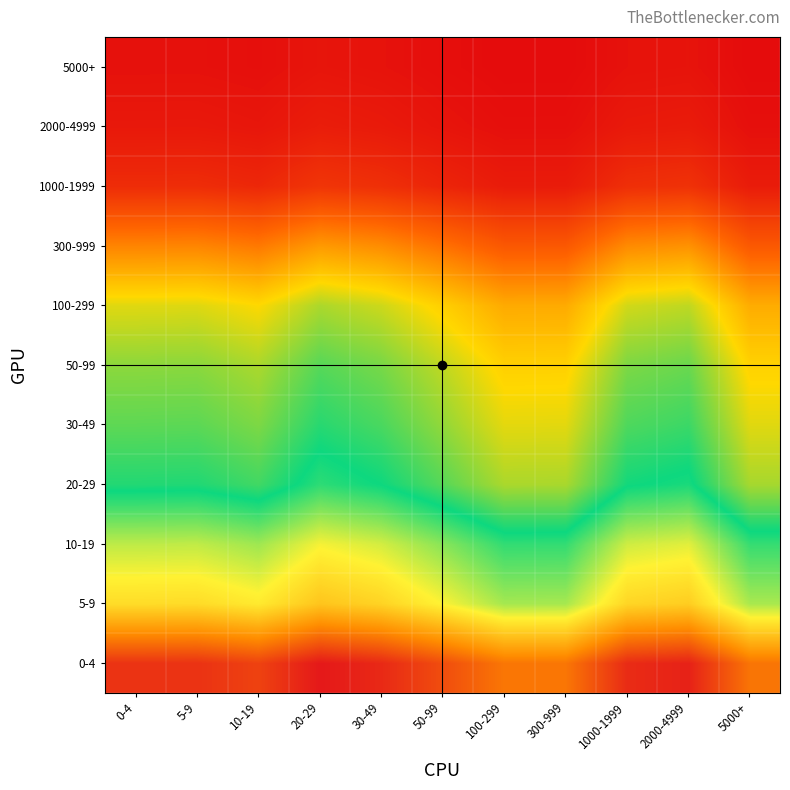

What is the total value across all series at 10-19?

29.8